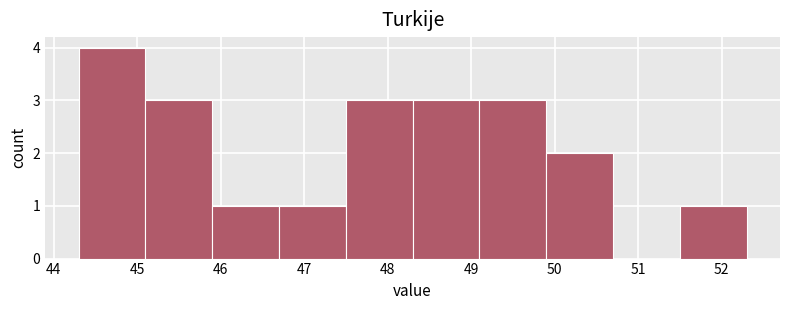

Reading left to right, list every bar in this chart as the range it spans on the x-axis followed by its height. The values are not printed on the chart, so give them approximately, as read against the axis.

44.3 to 45.1: 4
45.1 to 45.9: 3
45.9 to 46.7: 1
46.7 to 47.5: 1
47.5 to 48.3: 3
48.3 to 49.1: 3
49.1 to 49.9: 3
49.9 to 50.7: 2
50.7 to 51.5: 0
51.5 to 52.3: 1